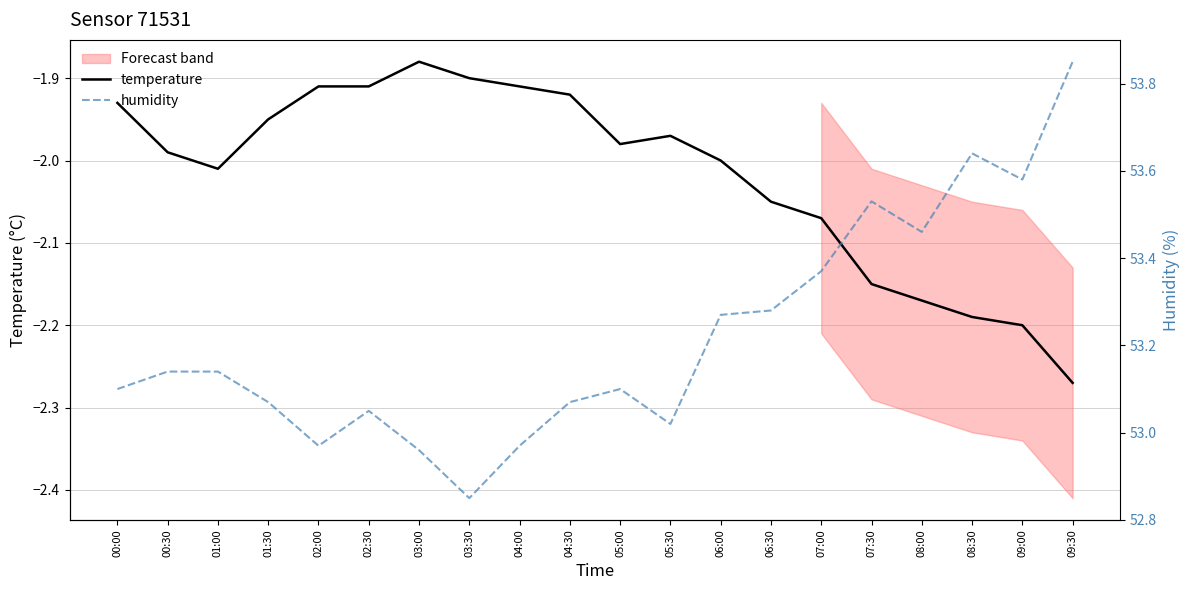

In humidity, how many points are lower than both neighbors (excluding endpoints)?

5